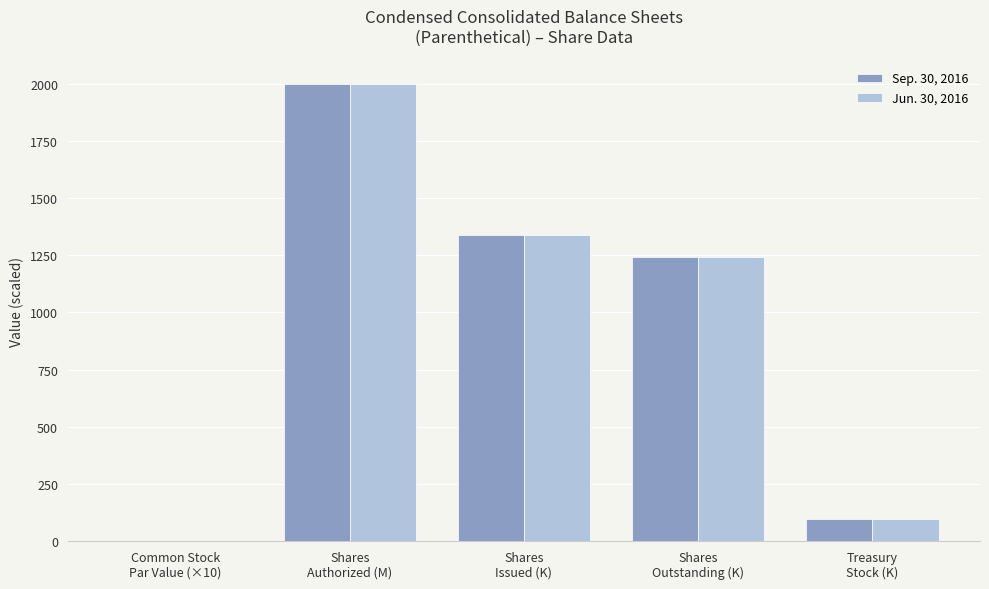

What is the sum of all Jun. 30, 2016 values?

4680.3